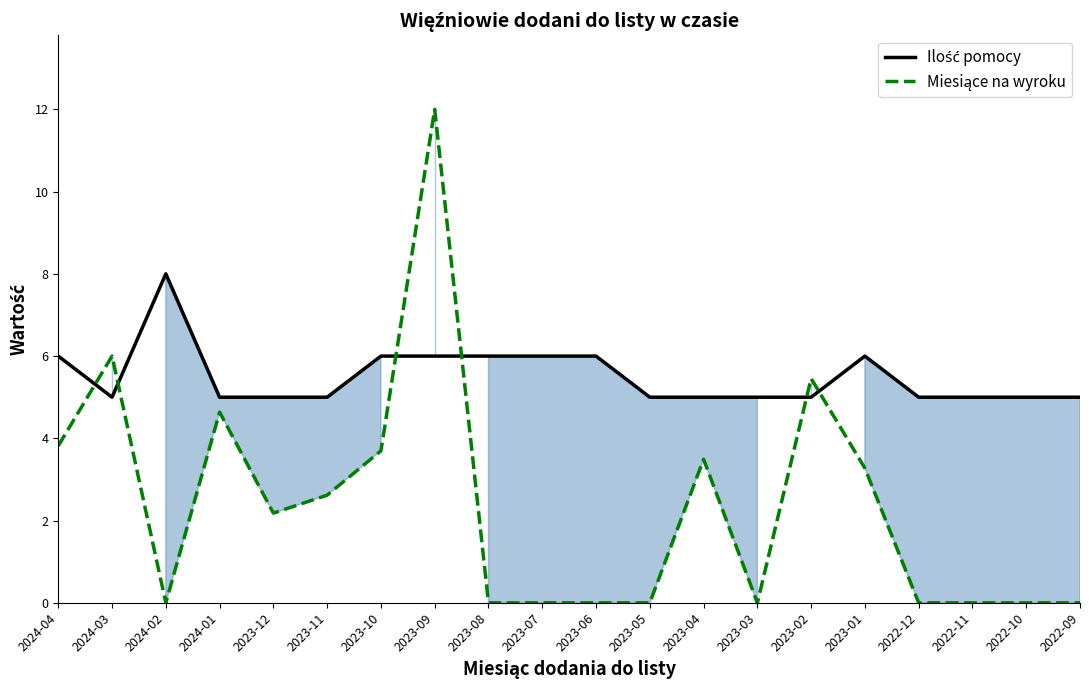

What is the sum of all Ilość pomocy values?

110.0